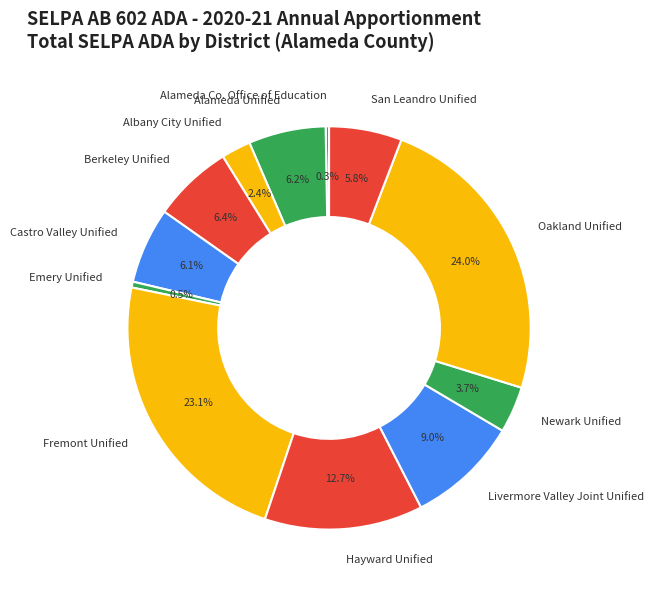

True or false: Hayward Unified accounts for 13% of the total.

True